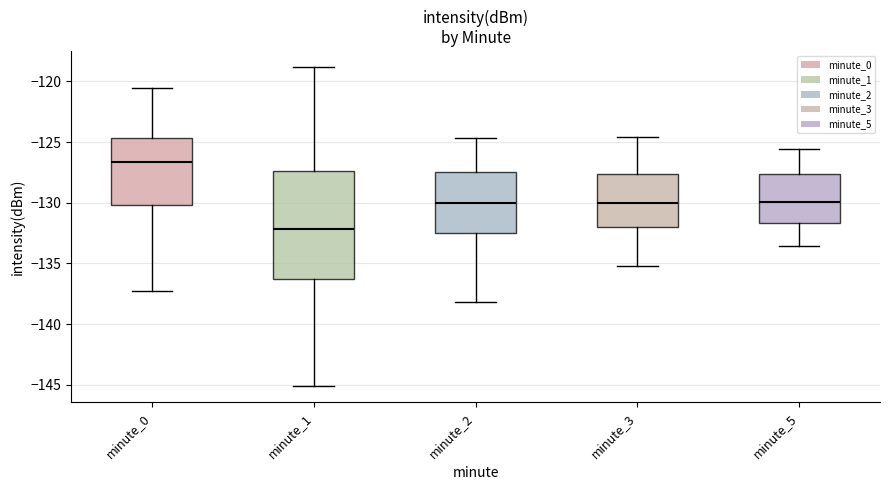

Which box has the highest median line?

minute_0